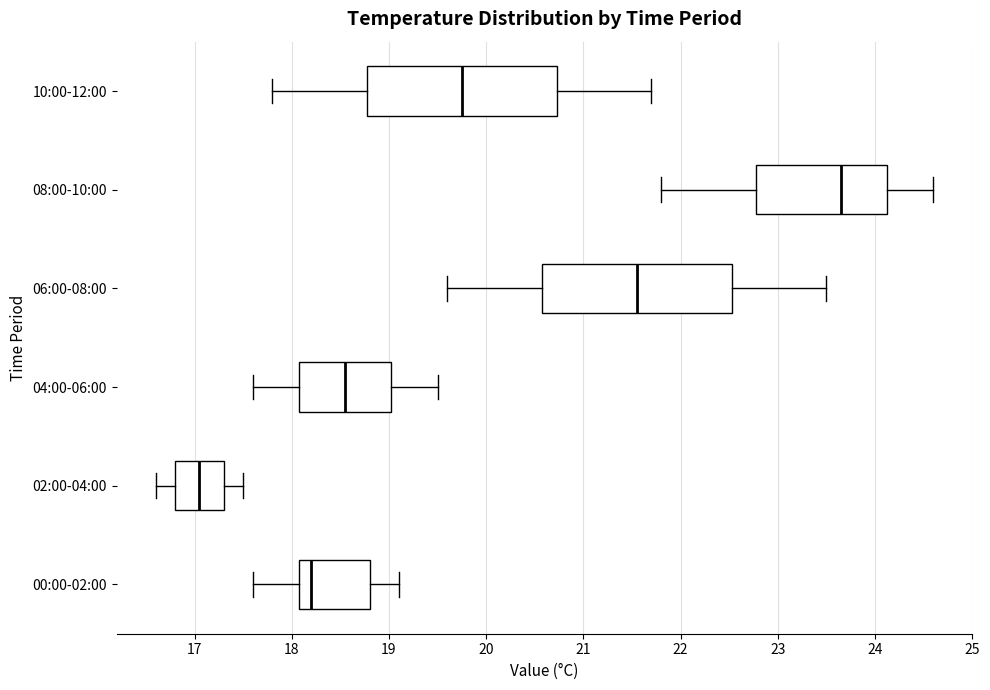

Reading bottom to top, read every box against the x-axis: the position of its median line, the range the box covers, and the ends of its whiskers. The values are not printed on the chart, so give them approximately, as read against the axis.

00:00-02:00: median 18.2, box 18.1 to 18.8, whiskers 17.6 to 19.1
02:00-04:00: median 17.1, box 16.8 to 17.3, whiskers 16.6 to 17.5
04:00-06:00: median 18.6, box 18.1 to 19.0, whiskers 17.6 to 19.5
06:00-08:00: median 21.6, box 20.6 to 22.5, whiskers 19.6 to 23.5
08:00-10:00: median 23.7, box 22.8 to 24.1, whiskers 21.8 to 24.6
10:00-12:00: median 19.8, box 18.8 to 20.7, whiskers 17.8 to 21.7